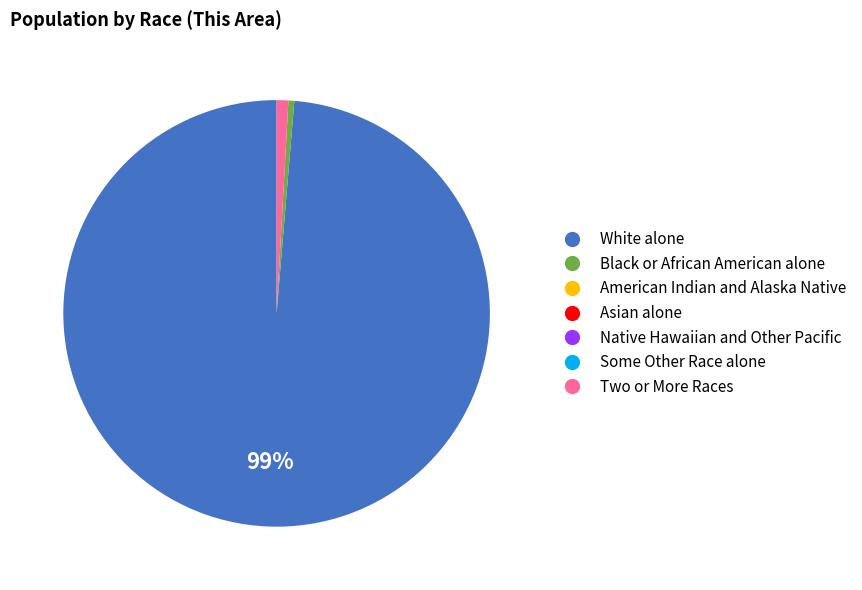

Is there any slice that represents more than half of the pie?

Yes